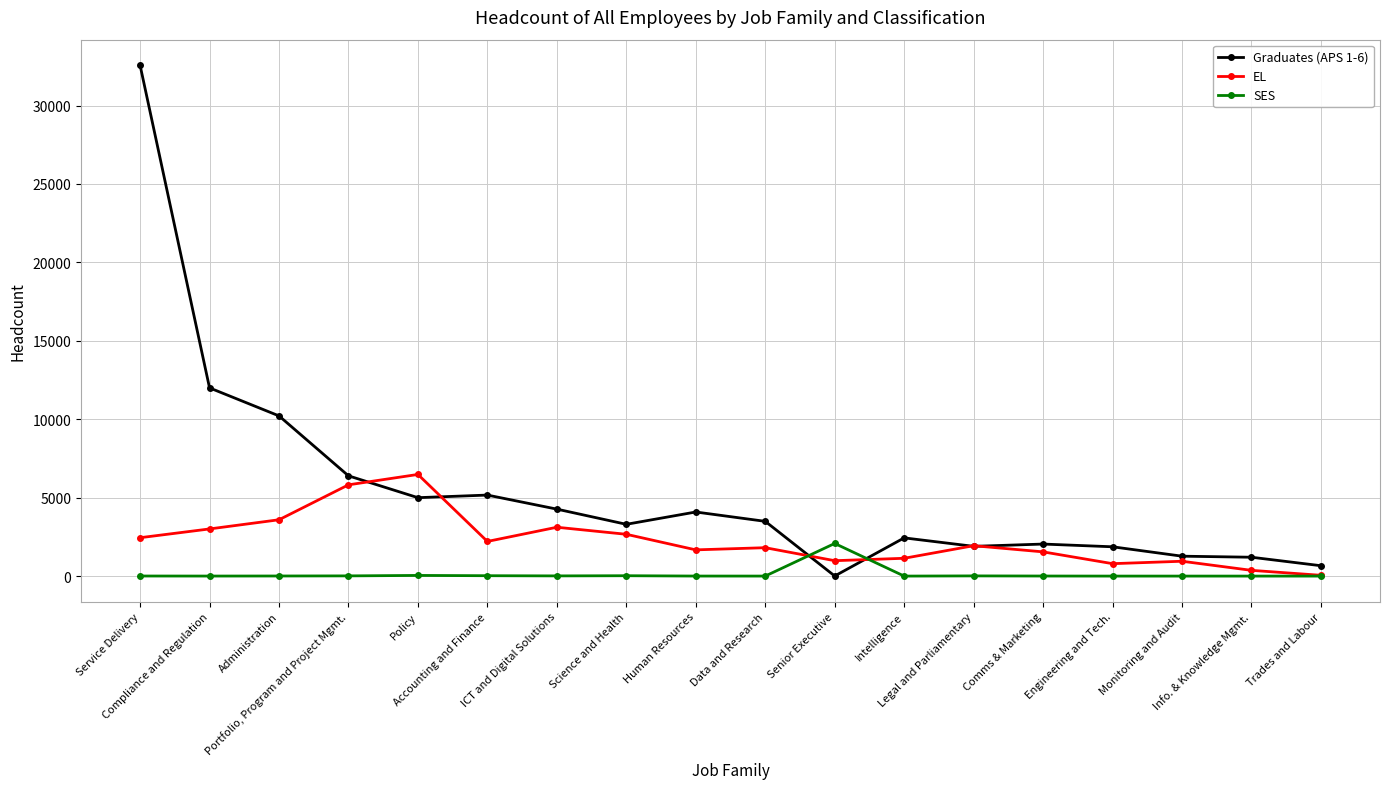

What is the label of the 12th point from the right?

ICT and Digital Solutions